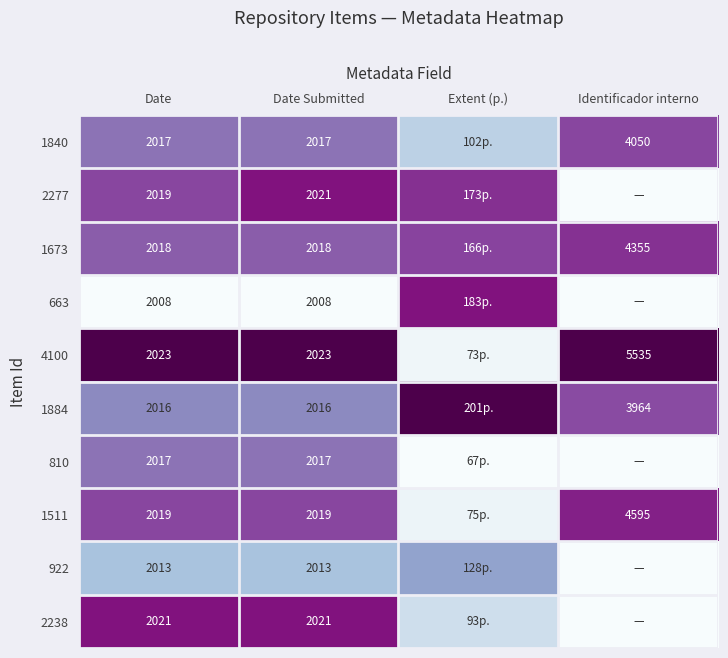

Which label corresponds to the smallest value in the chart?

Identificador interno